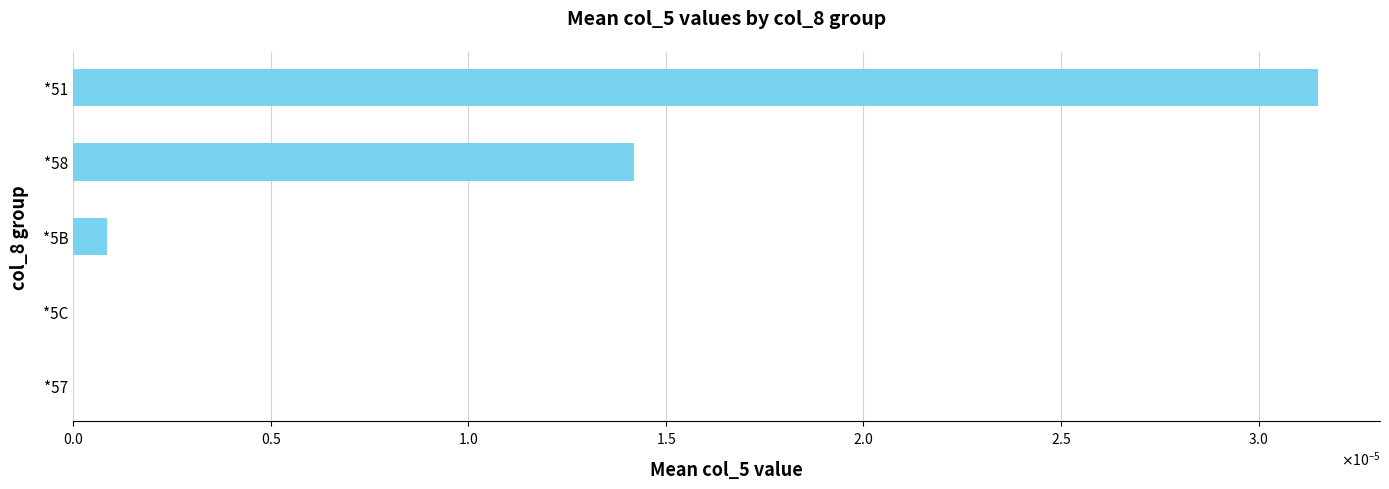

Count the number of categories in the chart.

5